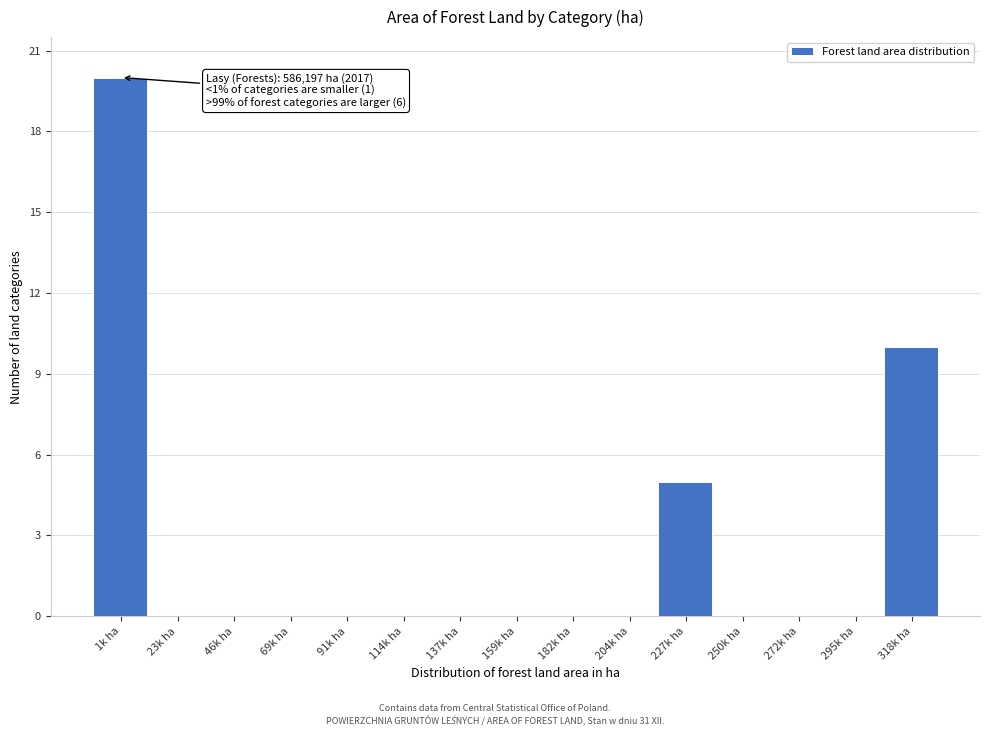

Which label corresponds to the largest value in the chart?

1k ha